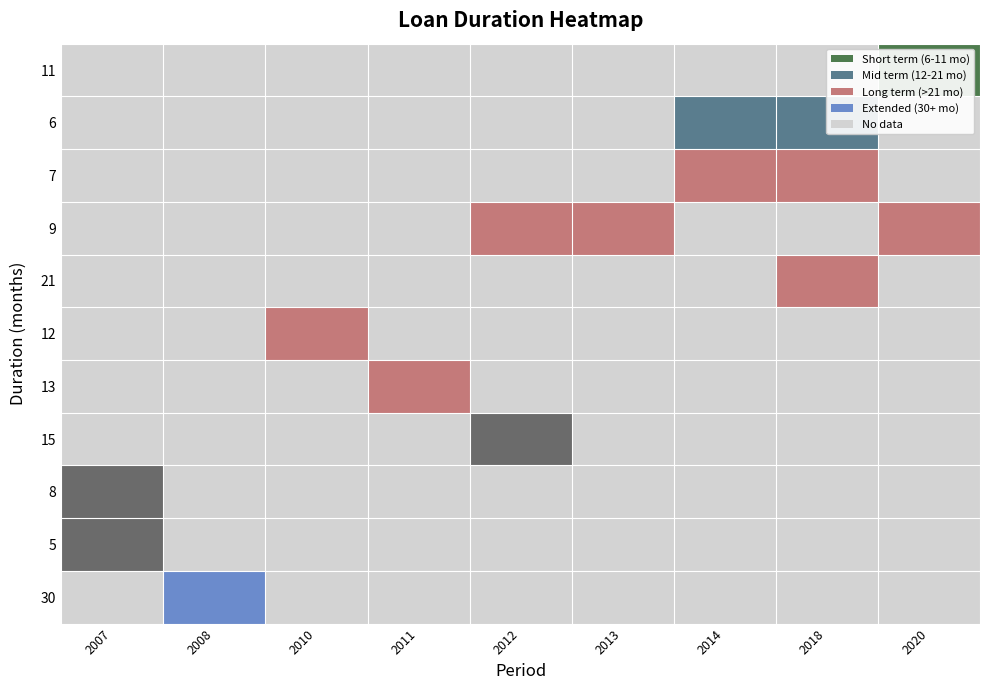

At which category is the sum across all series the highest?

2018